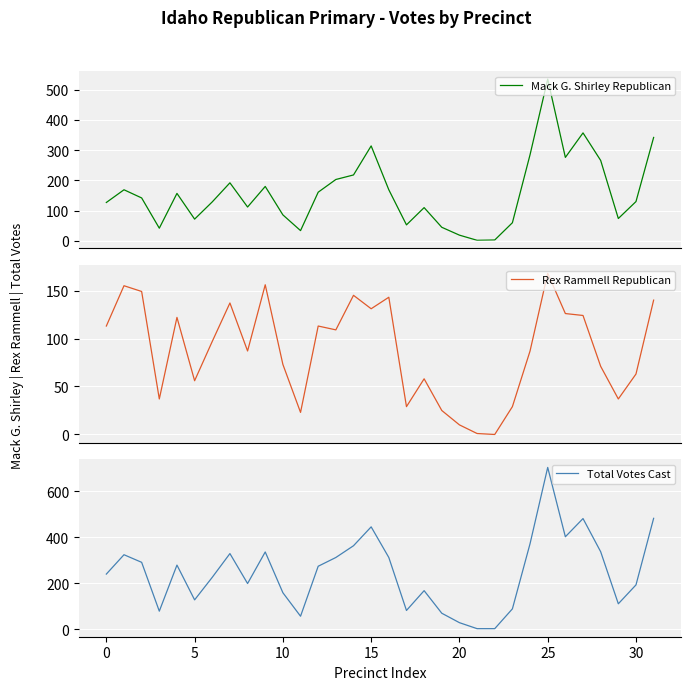

Which series changed the most between 12 and 26?

Total Votes Cast